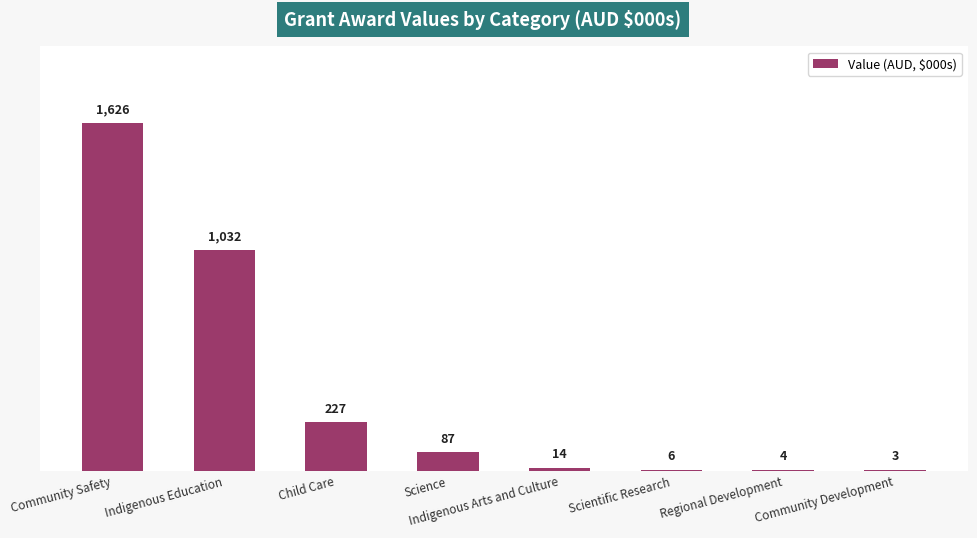

At which label is the value closest to 814?

Indigenous Education